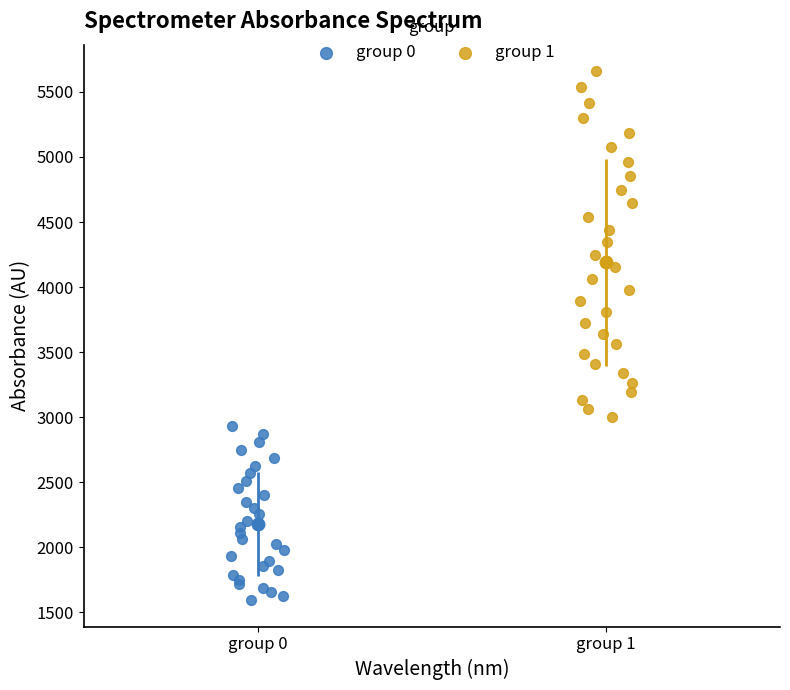

Which series reaches the minimum Y coordinate?

group 0